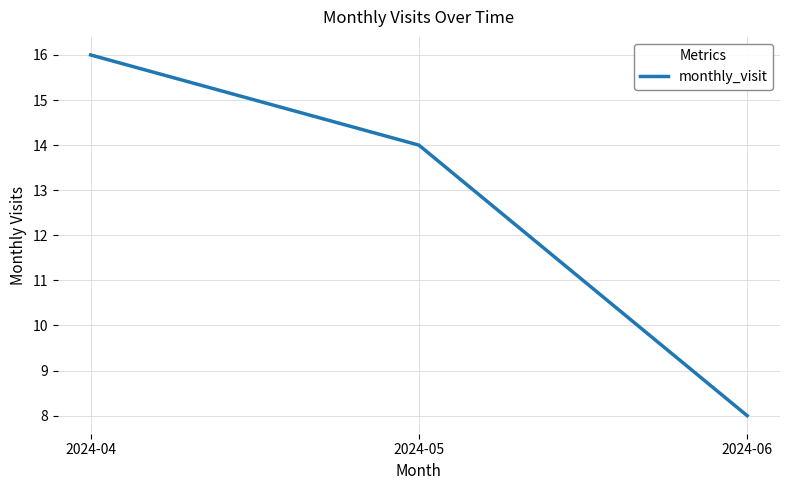

True or false: the data shows 14 at 2024-06.

False